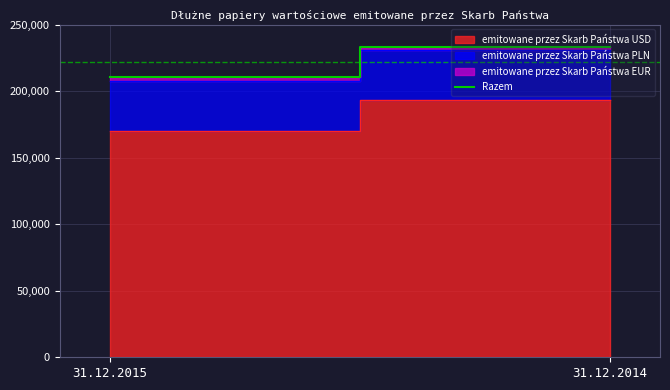

Count the values in the range 210330 to 233358.

2